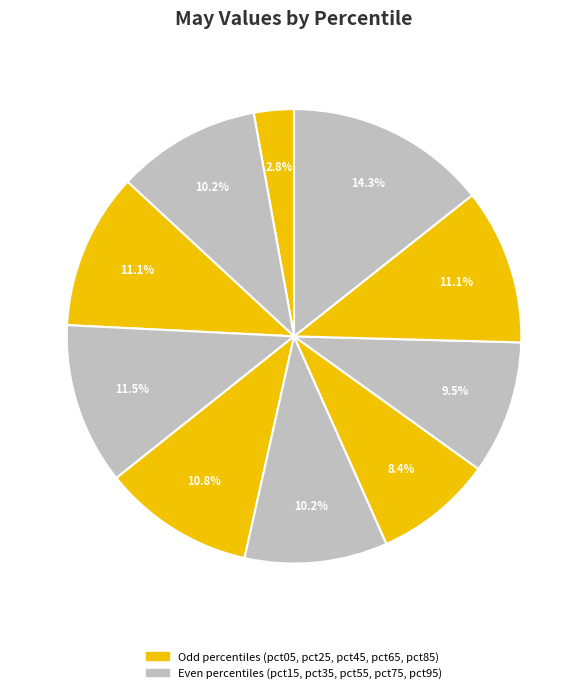

Count the number of slices in the pie.

10